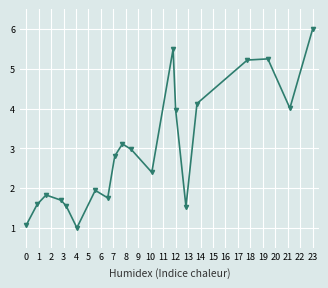

What is the difference between the second highest and minimum values?

4.5